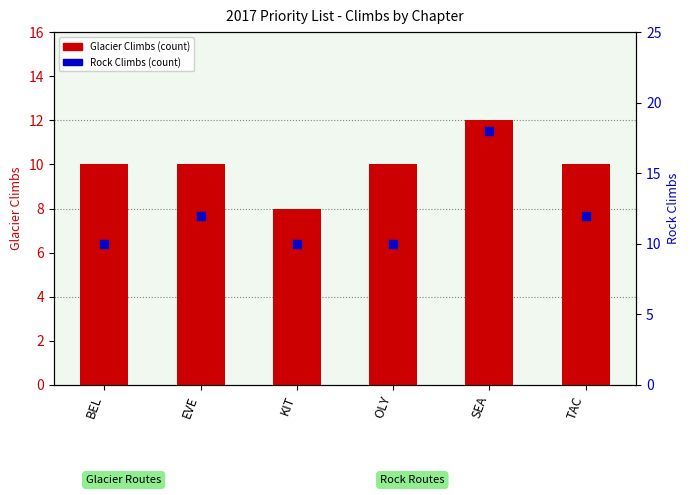

Which series contains the lowest Y value?

Glacier Climbs (count)